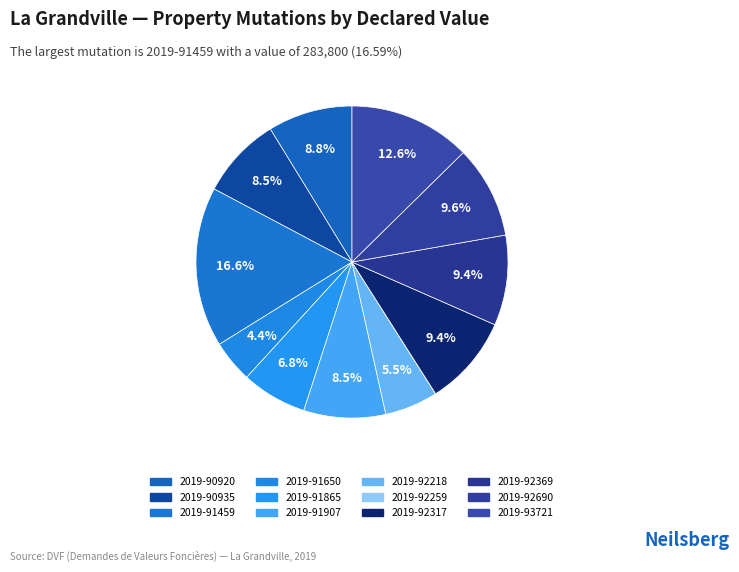

How many slices are in this pie chart?

12